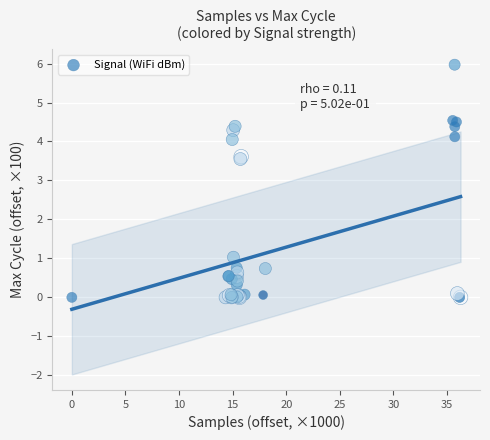

What Y value in the scatter plot is closest to 2?

1.0